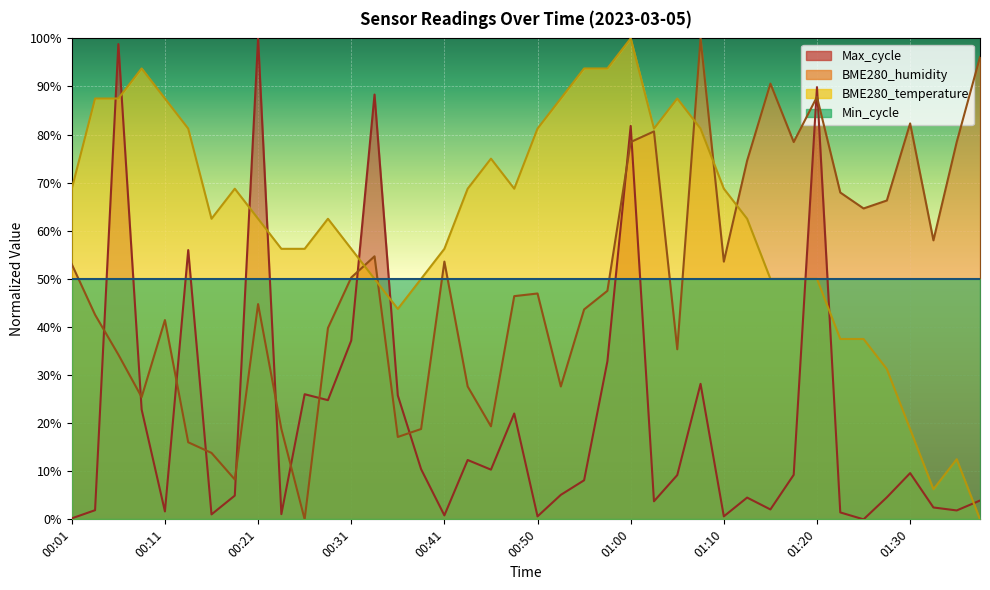

What is the spread (max minus min) of values at 00:06?

64.6